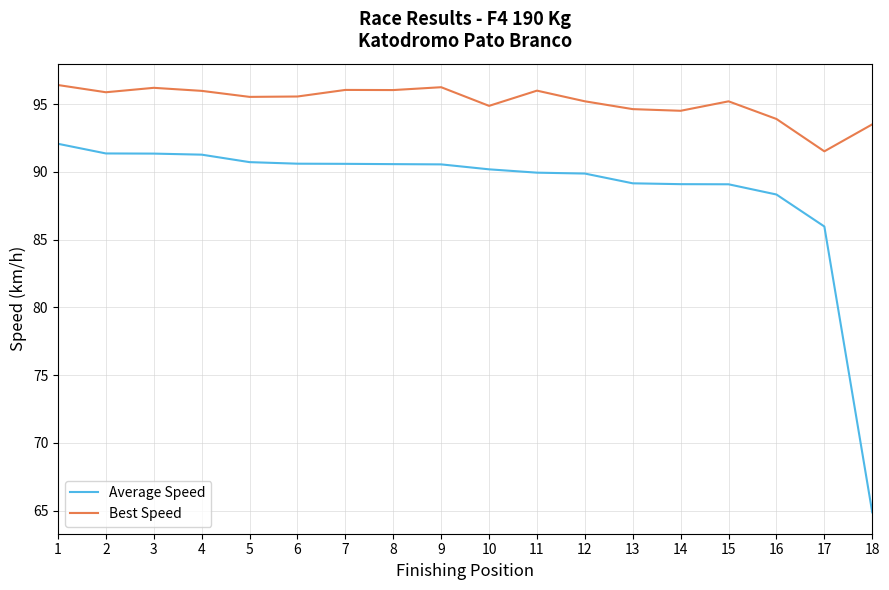

What is the difference between the highest and lowest values at 11?

6.1